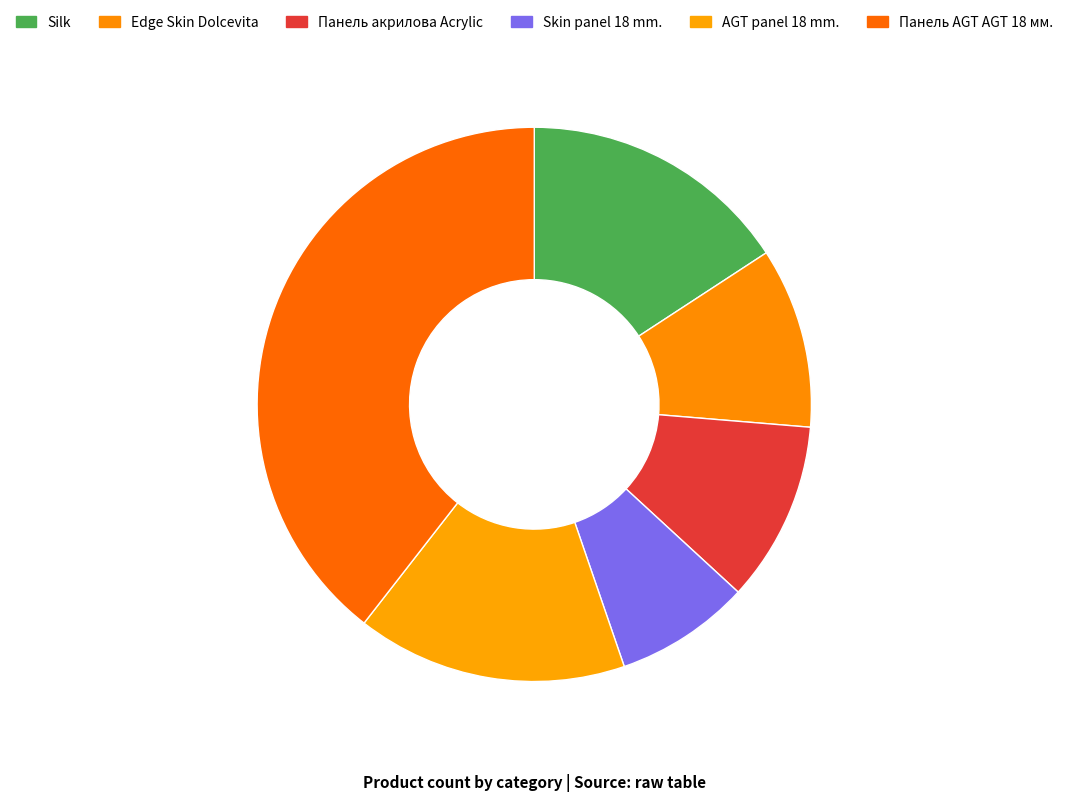

What is the ratio of the value at Панель акрилова Acrylic to the value at AGT panel 18 mm.?

0.7